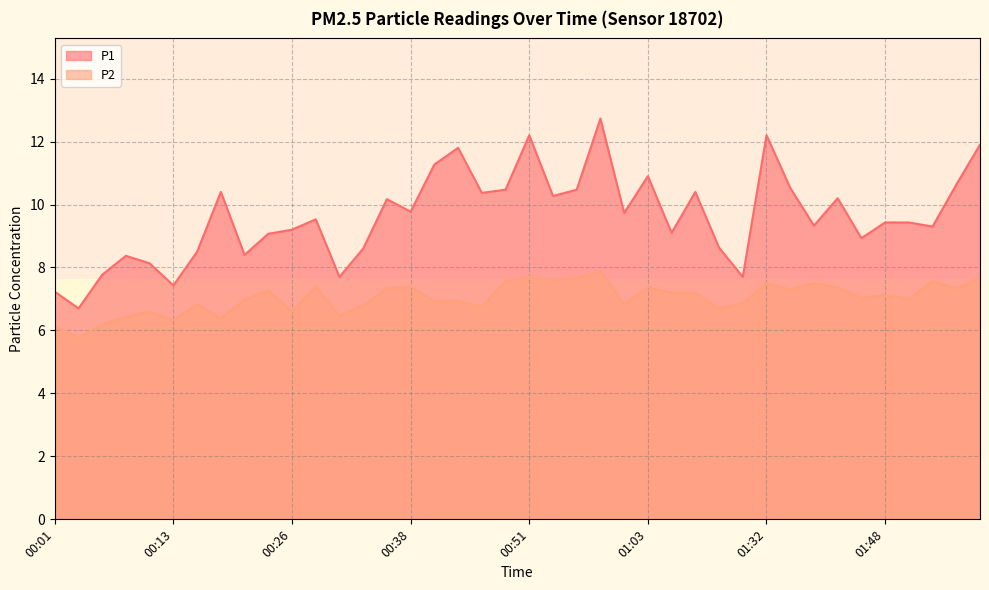

Is the value of P2 at 01:43 greater than the value of P1 at 00:38?

No